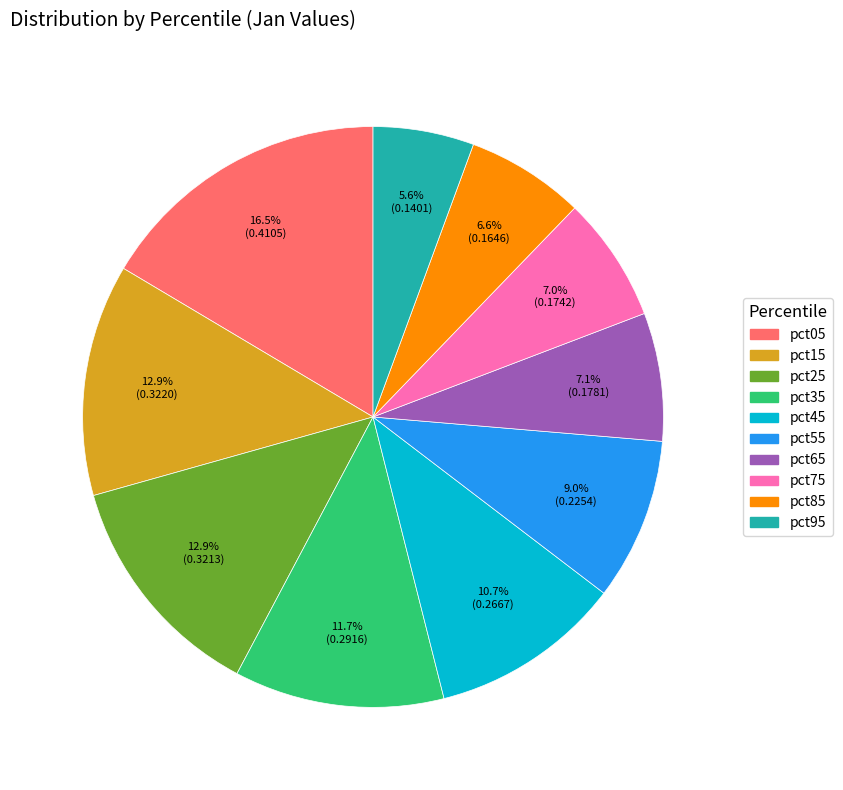

Which slice is the smallest?

pct95